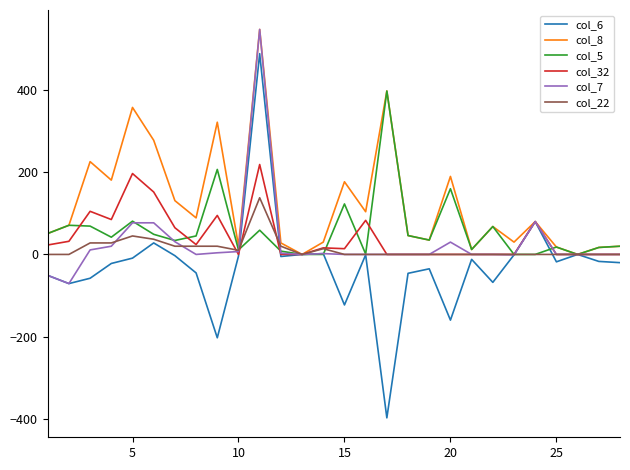

Does the chart display data point markers on the line(s)?

No